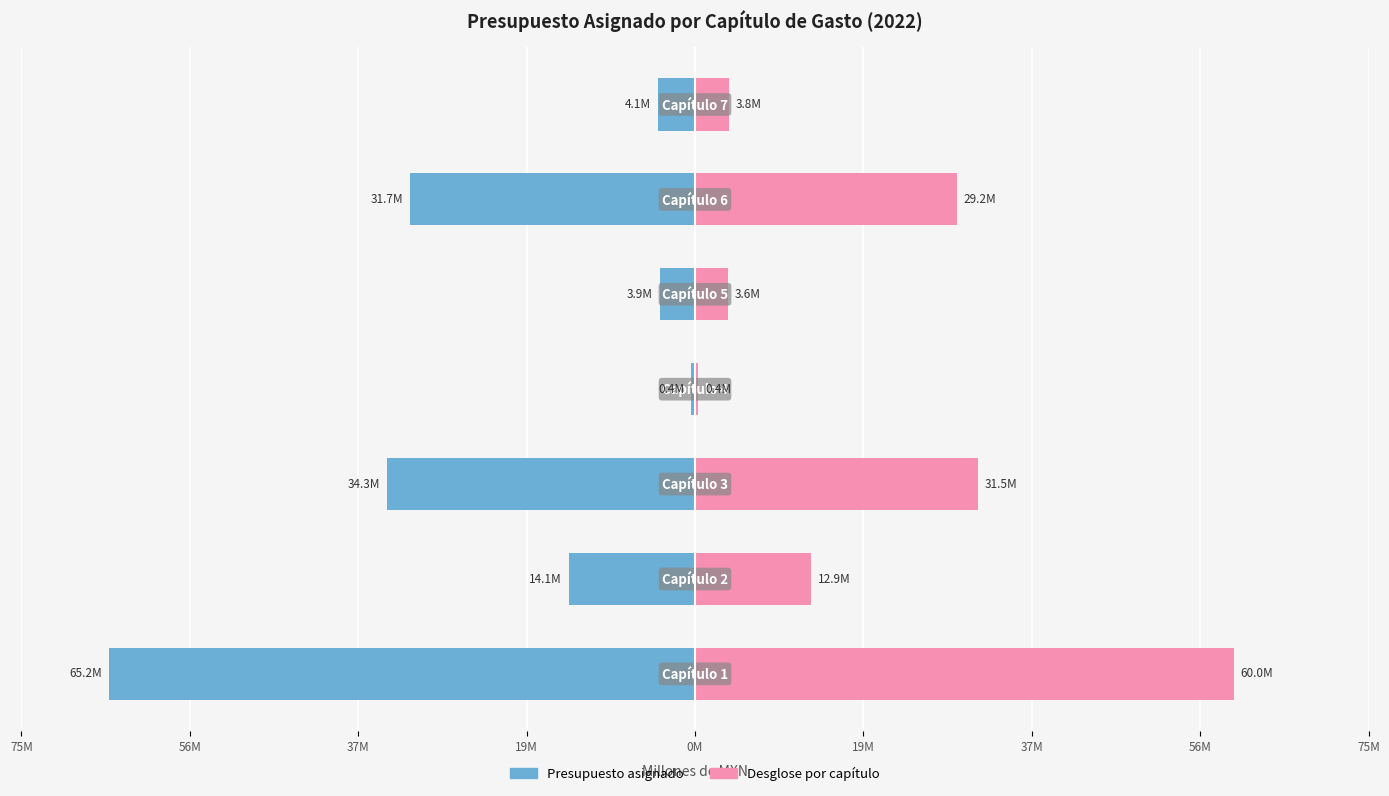

Reading right to left, list all the values displayed in this chart.

Presupuesto asignado: -4121888.6	-31712293.7	-3941945.3	-414200.0	-34271533.7	-14069759.4	-65199645.0
Desglose por capítulo: 3792137.5	29175310.2	3626589.7	381064.0	31529811.0	12944178.6	59983673.4